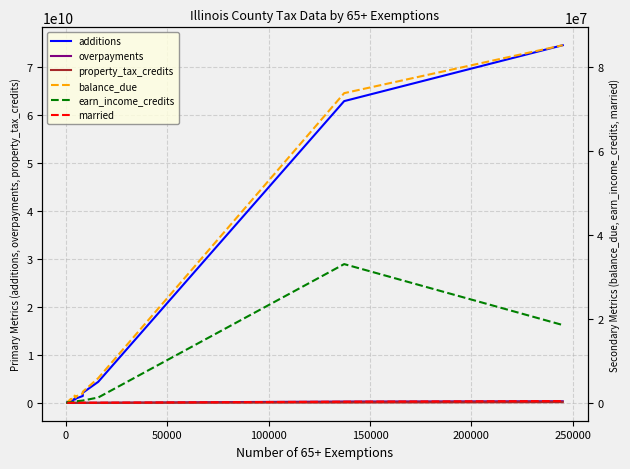

In married, how many points are higher than both neighbors (excluding endpoints)?

3